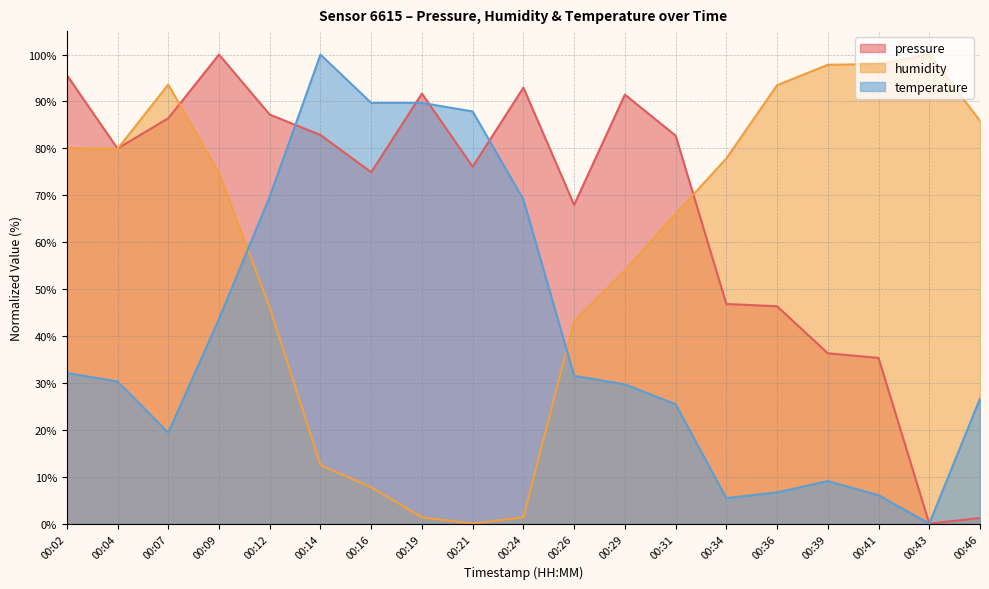

Is it true that humidity equals 100.0 at 00:43?

True